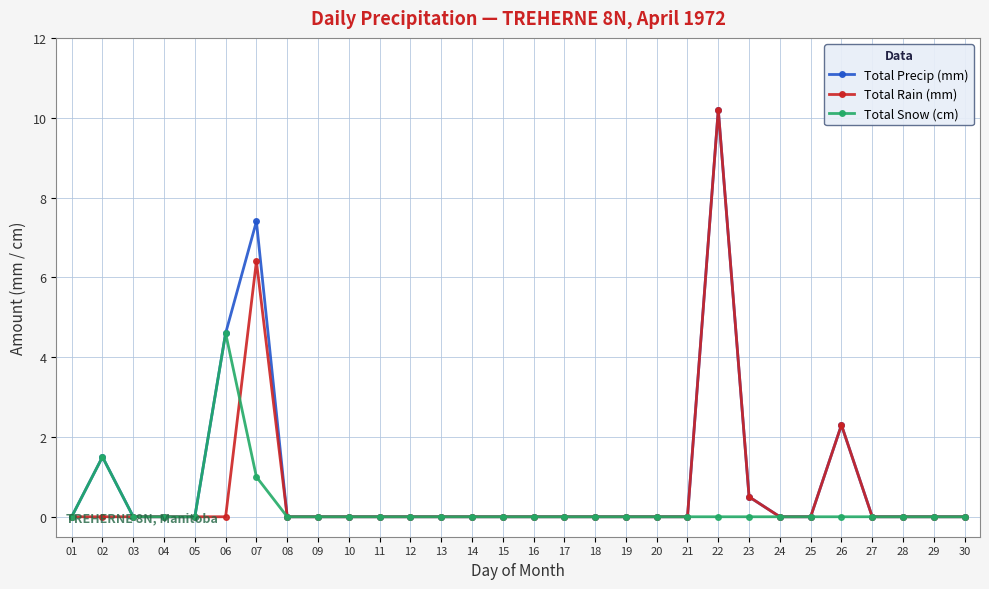

How many distinct data groups are displayed?

3